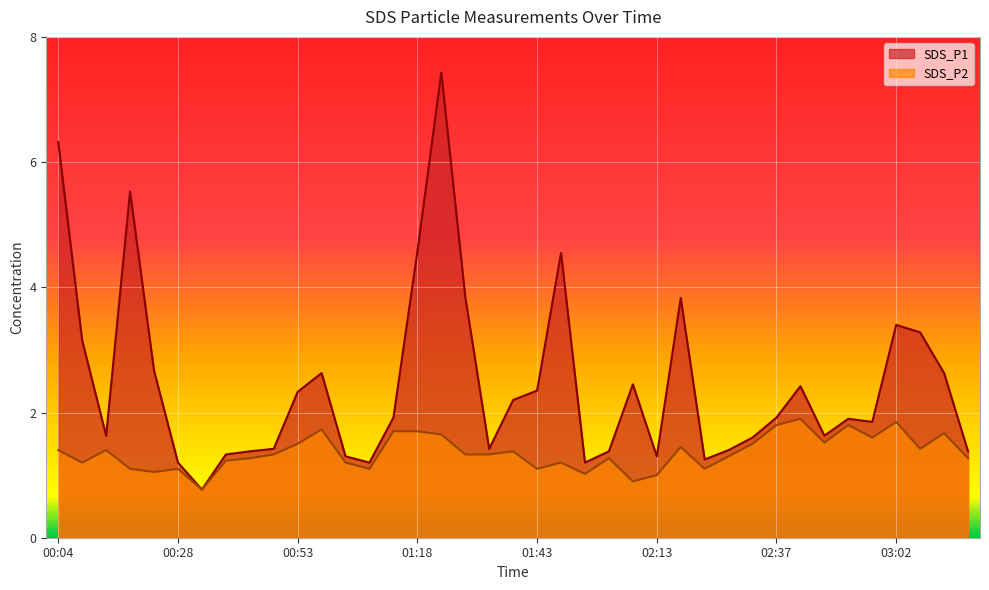

How many interior local peaks does the SDS_P1 series have?

9